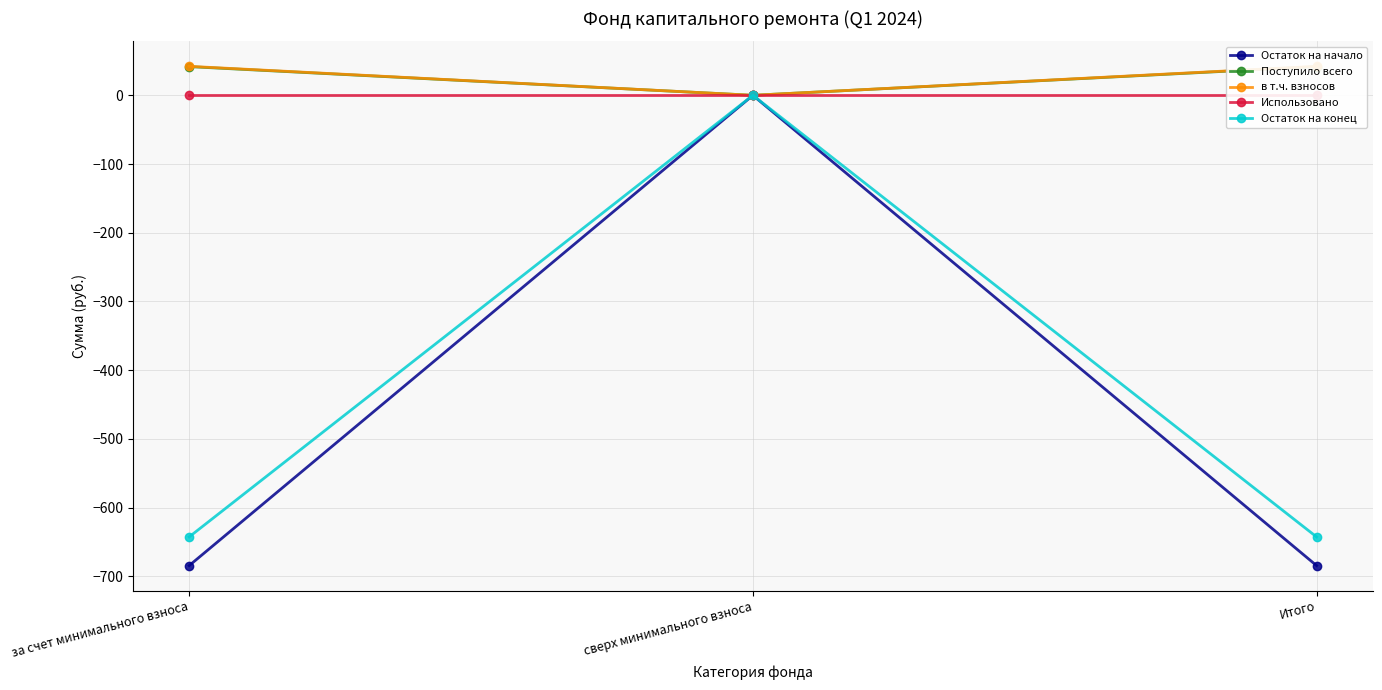

The Остаток на начало series shows -1034.0 at Итого. True or false?

False